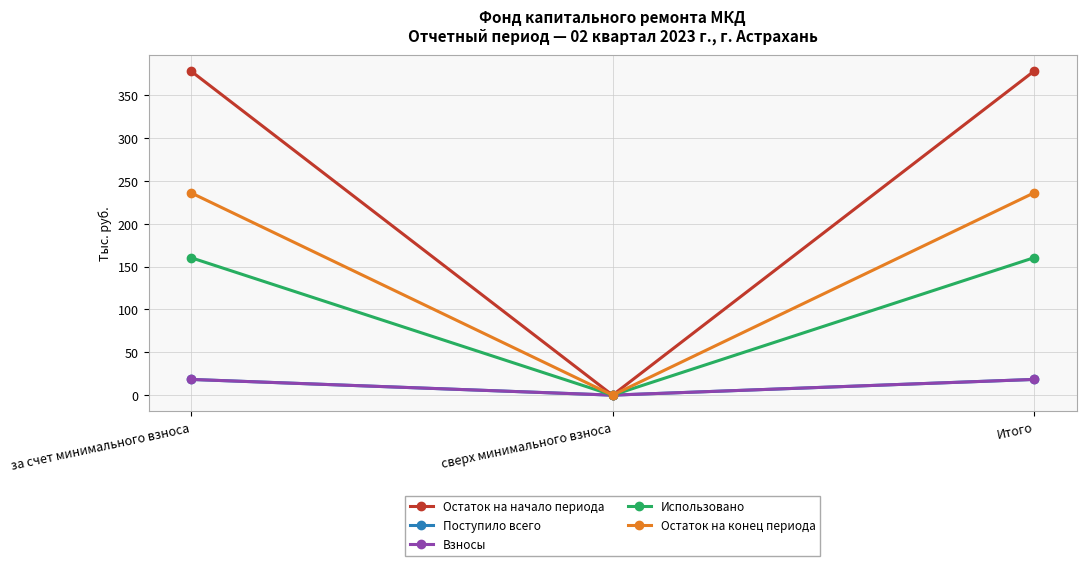

Read the Использовано value at Итого.

160.4